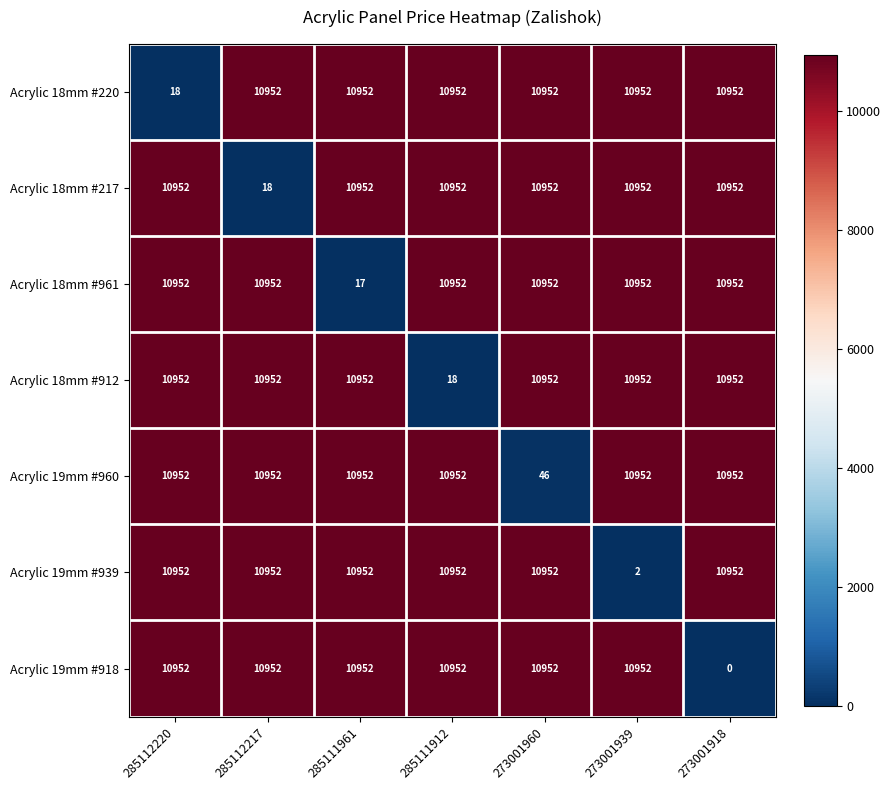

Is it true that Acrylic 18mm #961 equals 10952 at 273001918?

True